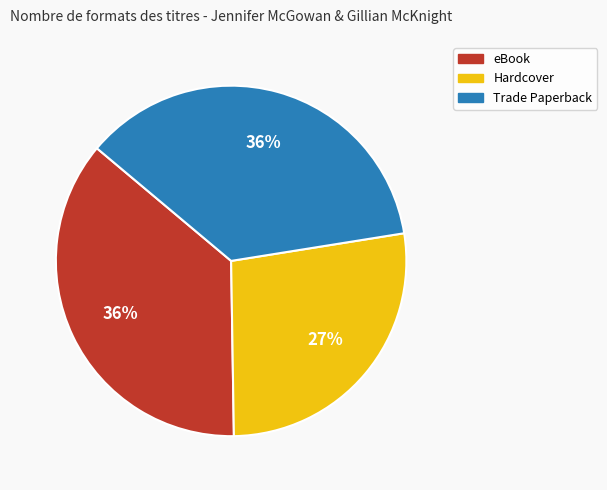

To the nearest percent, what portion does Hardcover represent?

27%